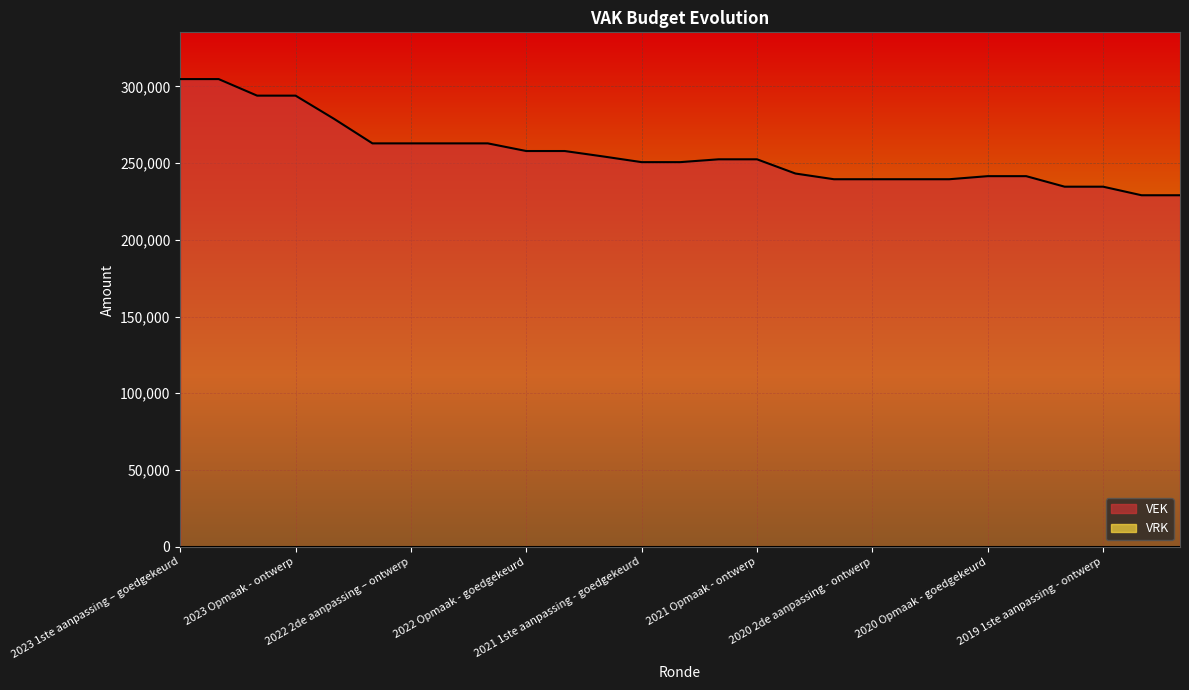

Does the chart display data point markers on the line(s)?

No